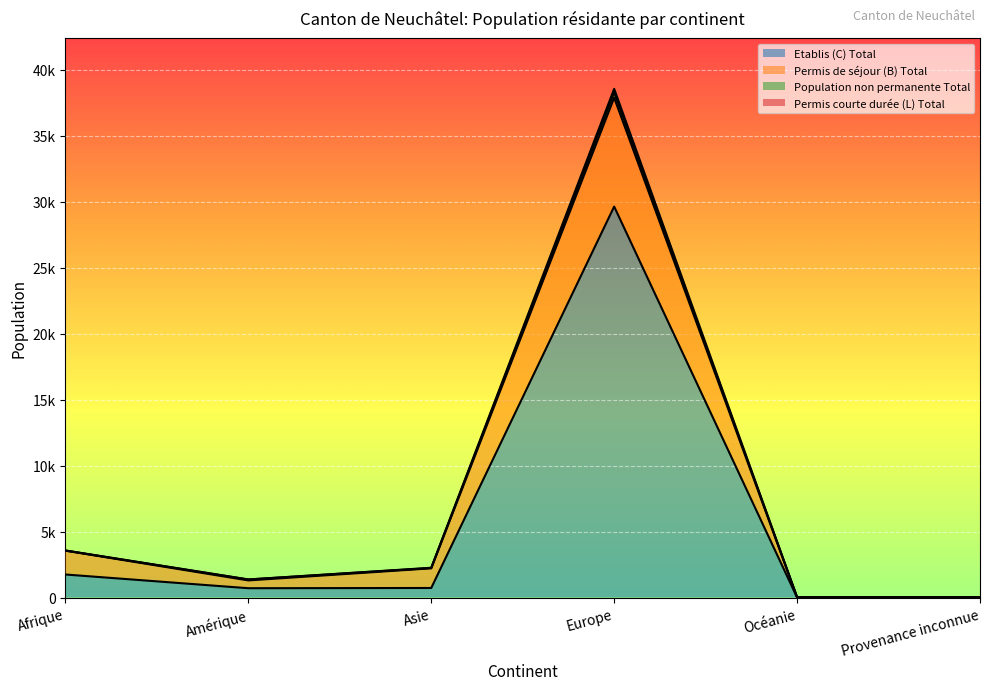

At which label does Etablis (C) Total reach its peak?

Europe